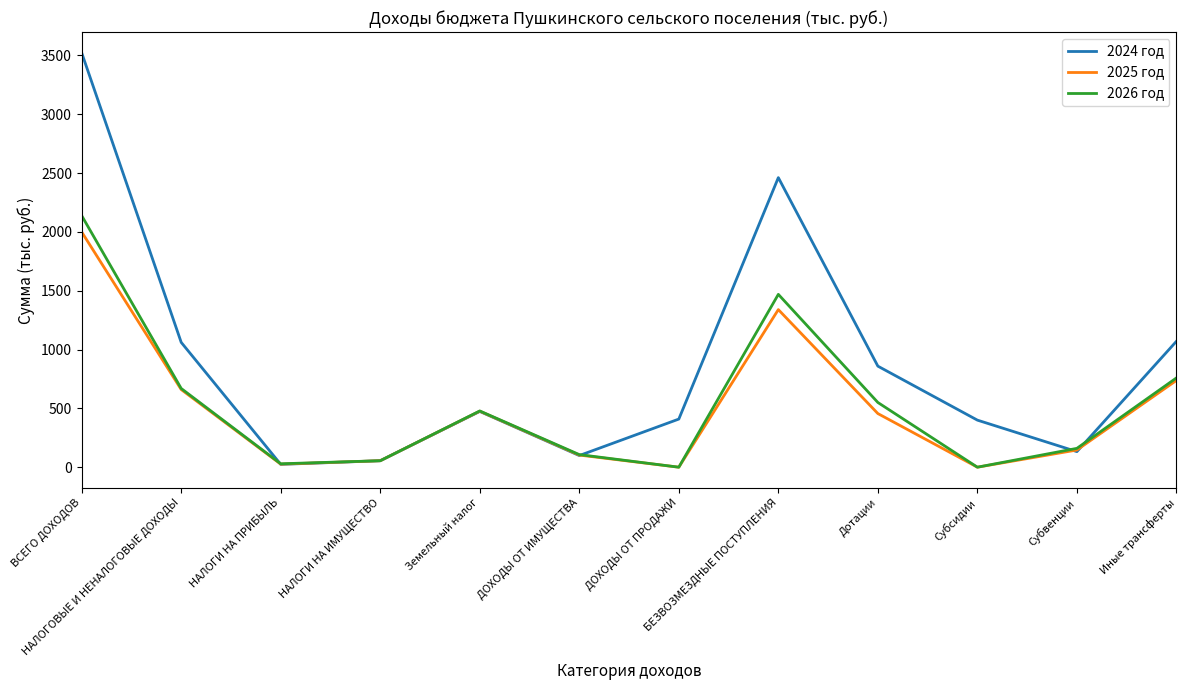

What is the greatest value displayed?

3522.2